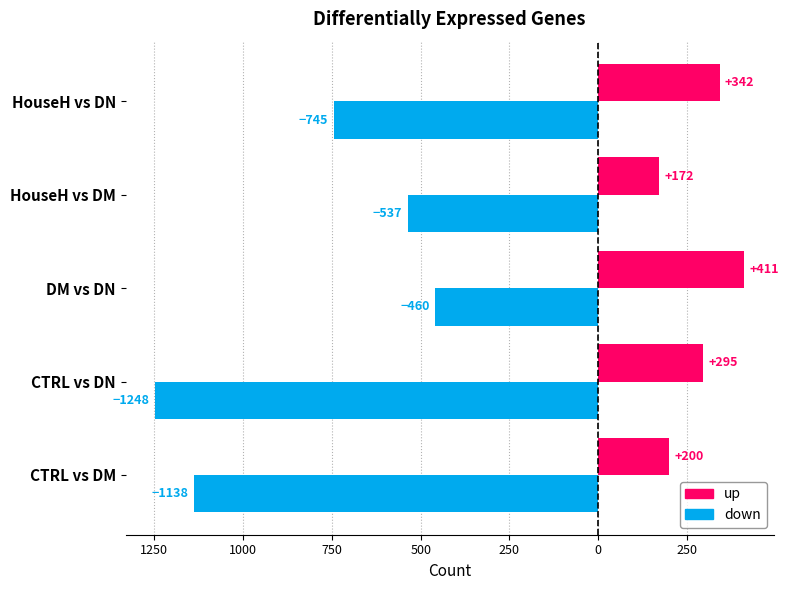

What are all the series names shown in the legend?

up, down